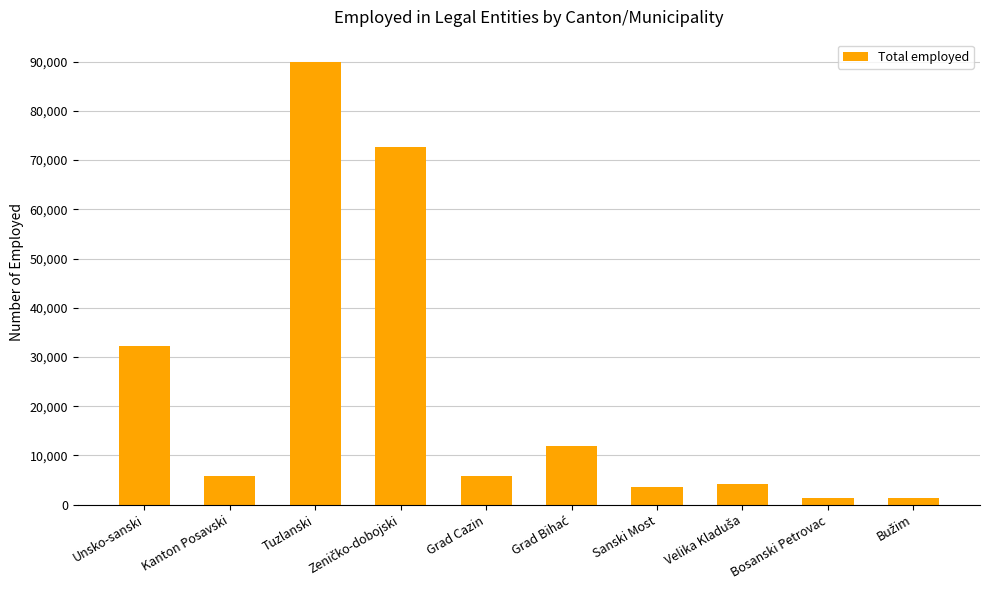

What is the change in value from Kanton Posavski to Bosanski Petrovac?

-4507